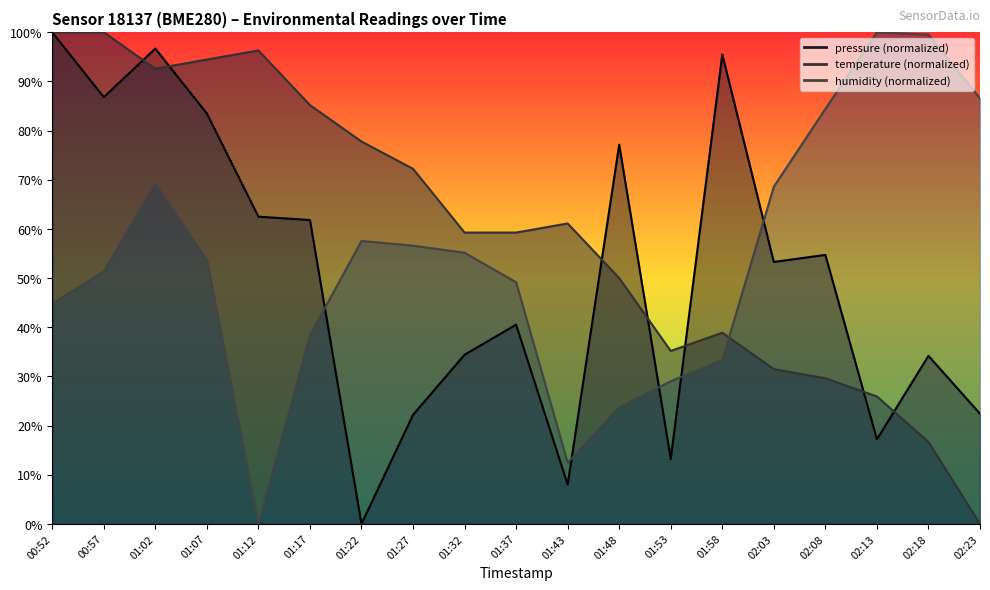

What is the maximum value shown in the chart?

100.0